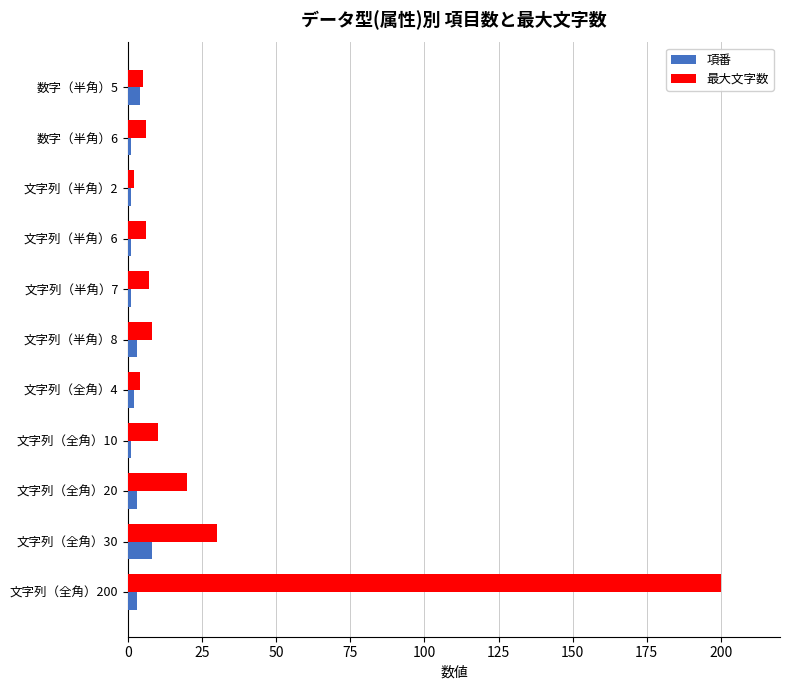

Is it true that 項番 equals 3 at 文字列（全角）20?

True